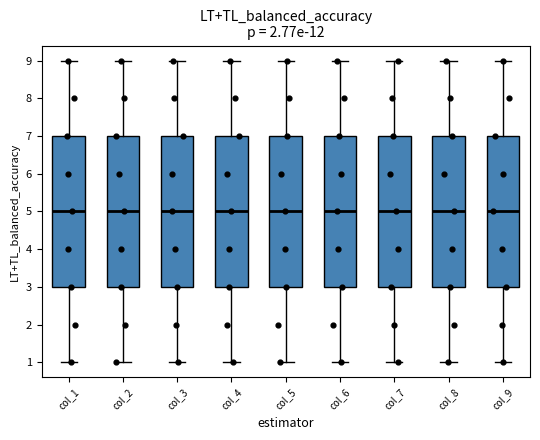

Reading left to right, transcribe this box plot: for each box, give where its median line is, the range the box spans, and where its two whiskers end, as read against the y-axis. The values are not printed on the chart, so give them approximately, as read against the axis.

col_1: median 5, box 3 to 7, whiskers 1 to 9
col_2: median 5, box 3 to 7, whiskers 1 to 9
col_3: median 5, box 3 to 7, whiskers 1 to 9
col_4: median 5, box 3 to 7, whiskers 1 to 9
col_5: median 5, box 3 to 7, whiskers 1 to 9
col_6: median 5, box 3 to 7, whiskers 1 to 9
col_7: median 5, box 3 to 7, whiskers 1 to 9
col_8: median 5, box 3 to 7, whiskers 1 to 9
col_9: median 5, box 3 to 7, whiskers 1 to 9